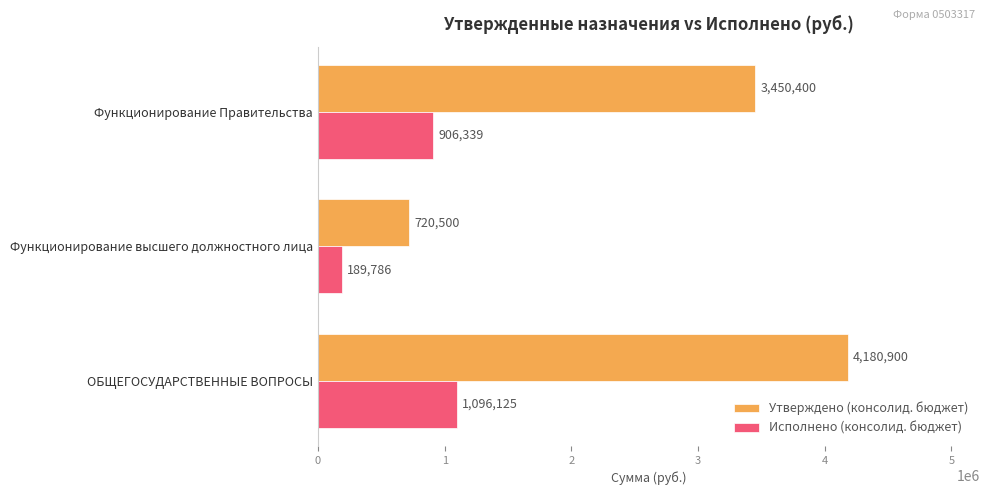

What is the difference between the Утверждено (консолид. бюджет) values at Функционирование Правительства and ОБЩЕГОСУДАРСТВЕННЫЕ ВОПРОСЫ?

730500